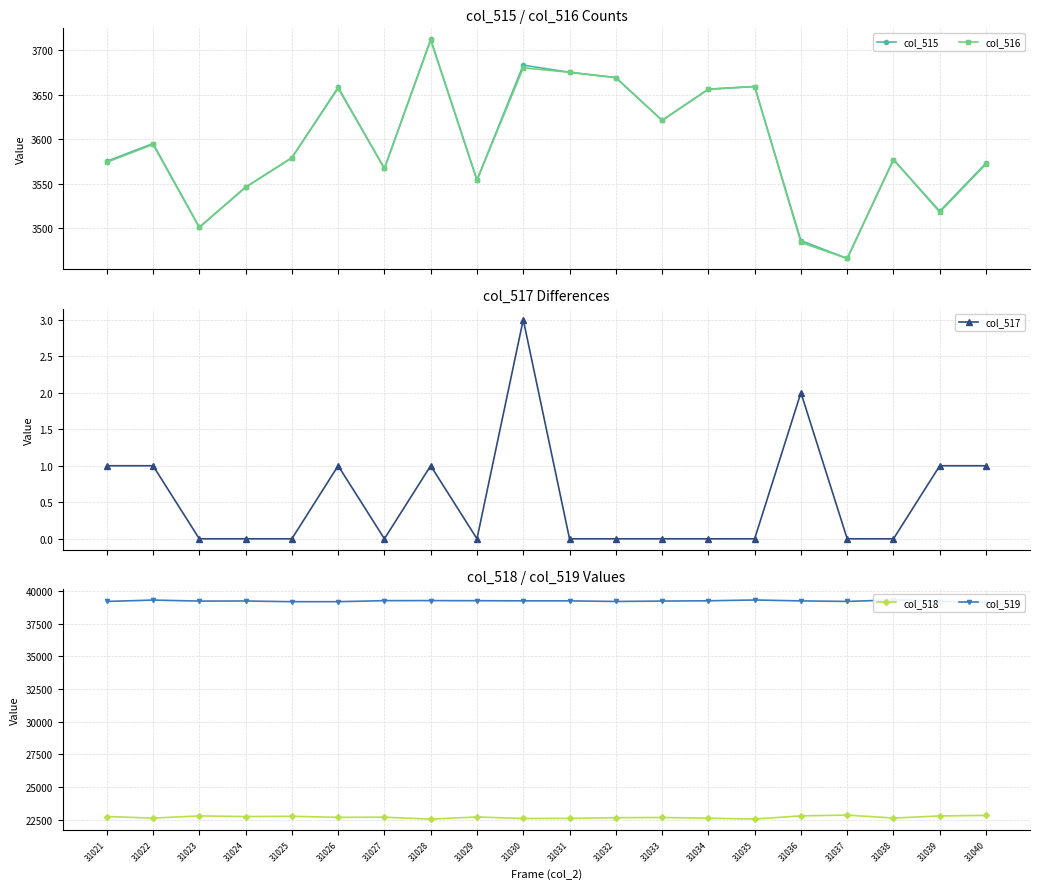

At which label is col_515 closest to 3589?

31022